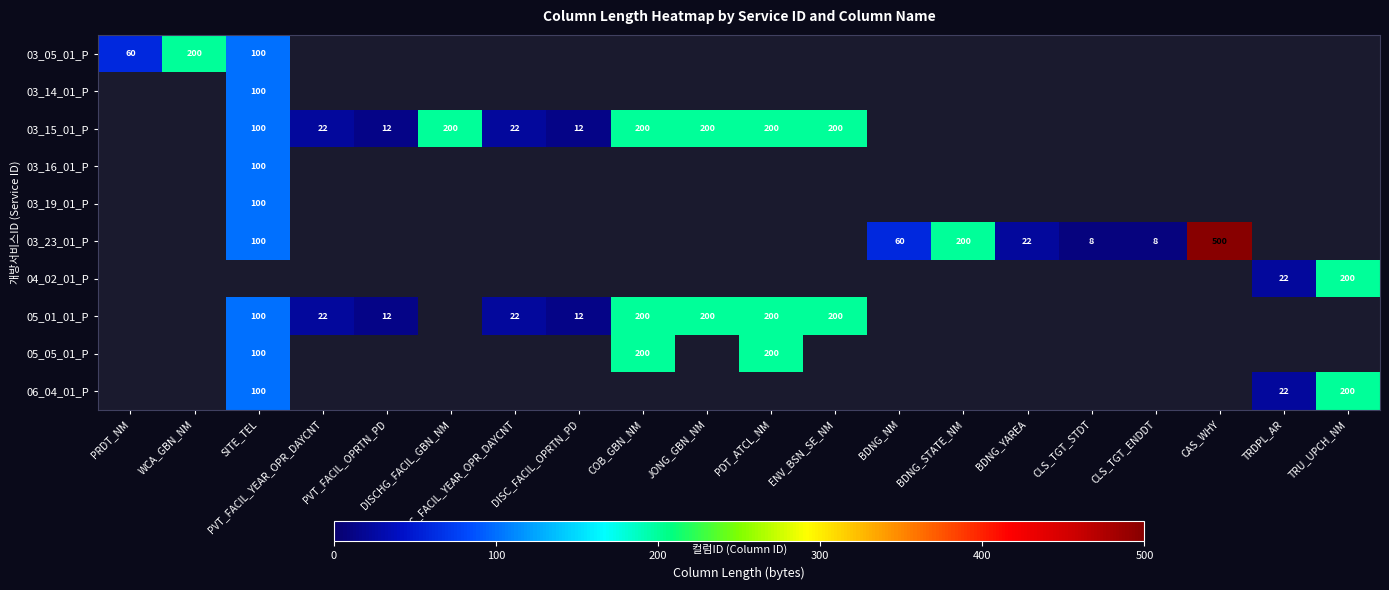

True or false: 03_23_01_P has a value of 8 at CLS_TGT_ENDDT.

True